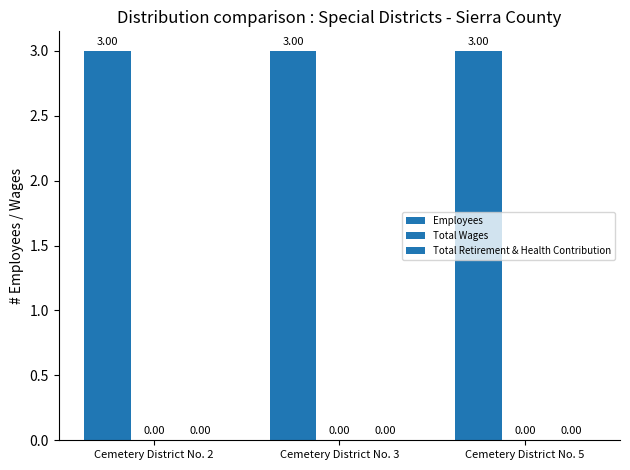

At which label does Employees reach its minimum?

Cemetery District No. 2